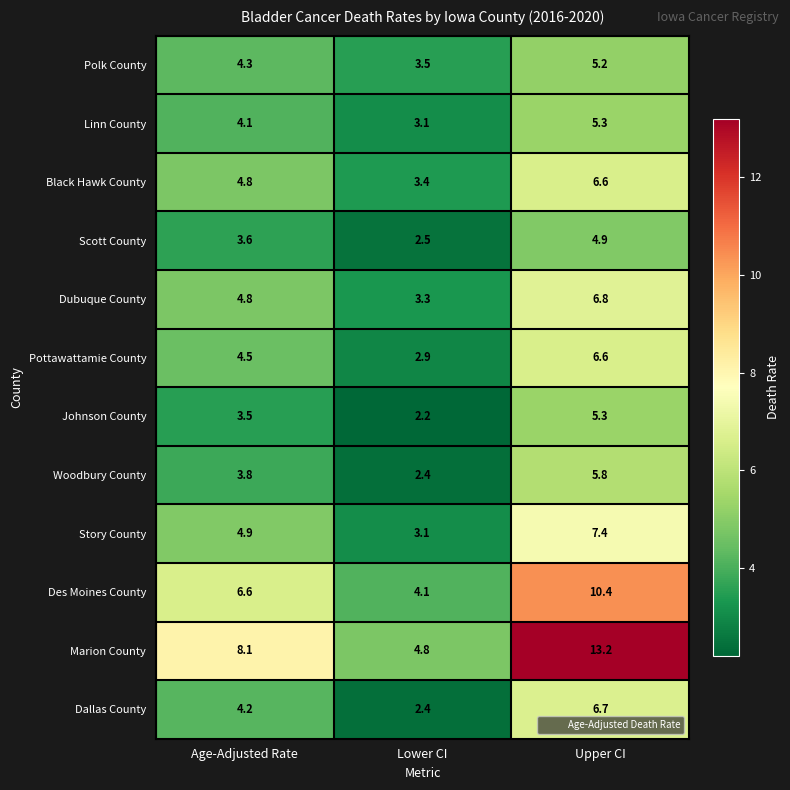

What is the difference between the Pottawattamie County values at Lower CI and Age-Adjusted Rate?

1.6